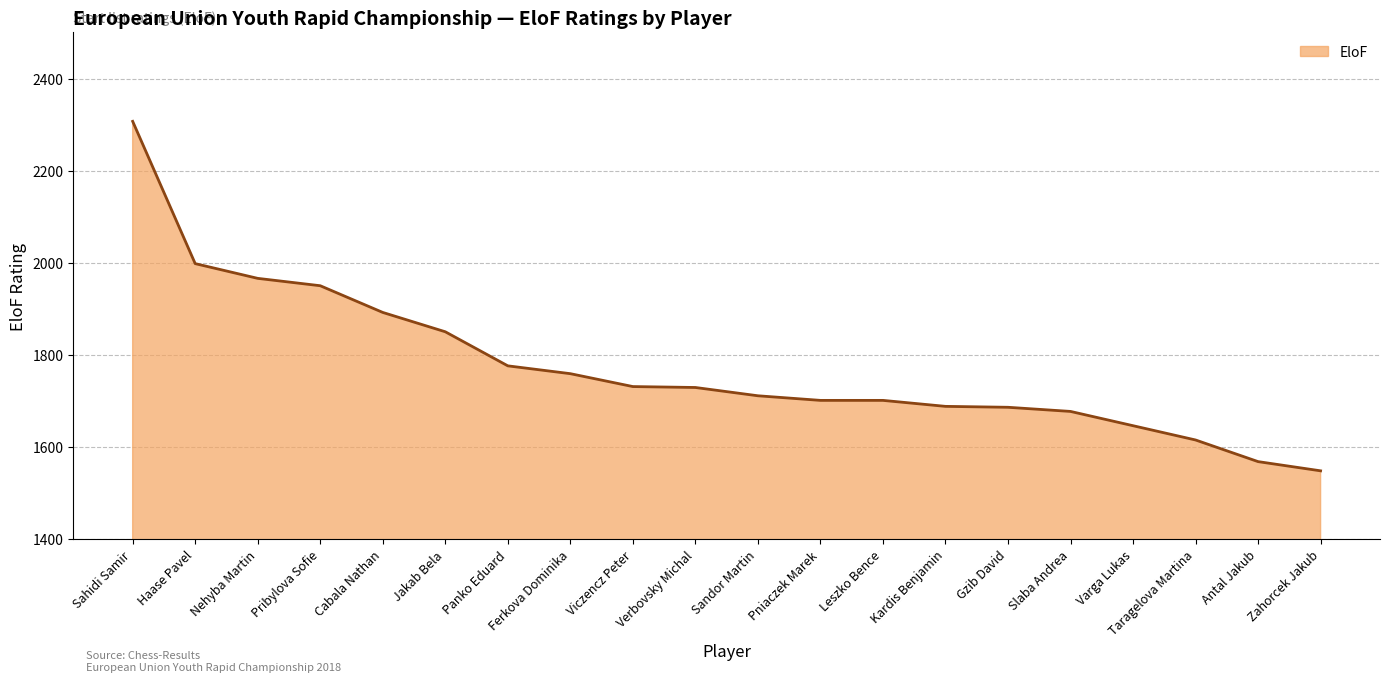

Does the chart display data point markers on the line(s)?

No